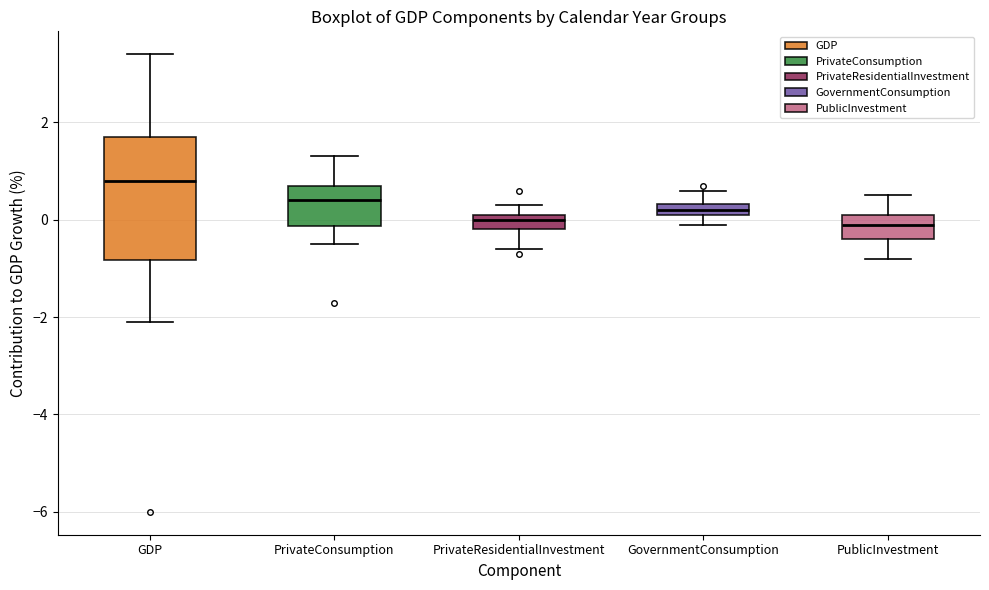

Comparing the boxes themselves (not the whiskers), which one is the tallest?

GDP